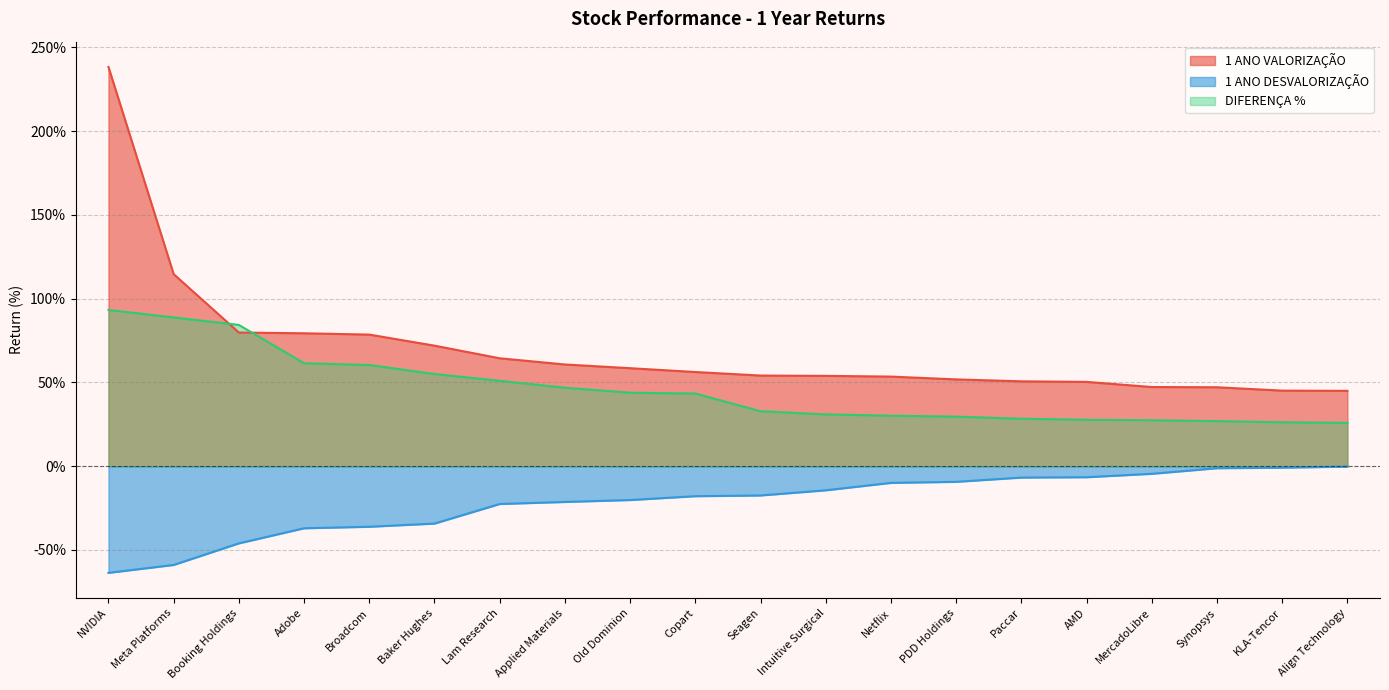

Which series ends up on top after the final intersection of DIFERENÇA % and 1 ANO VALORIZAÇÃO?

1 ANO VALORIZAÇÃO